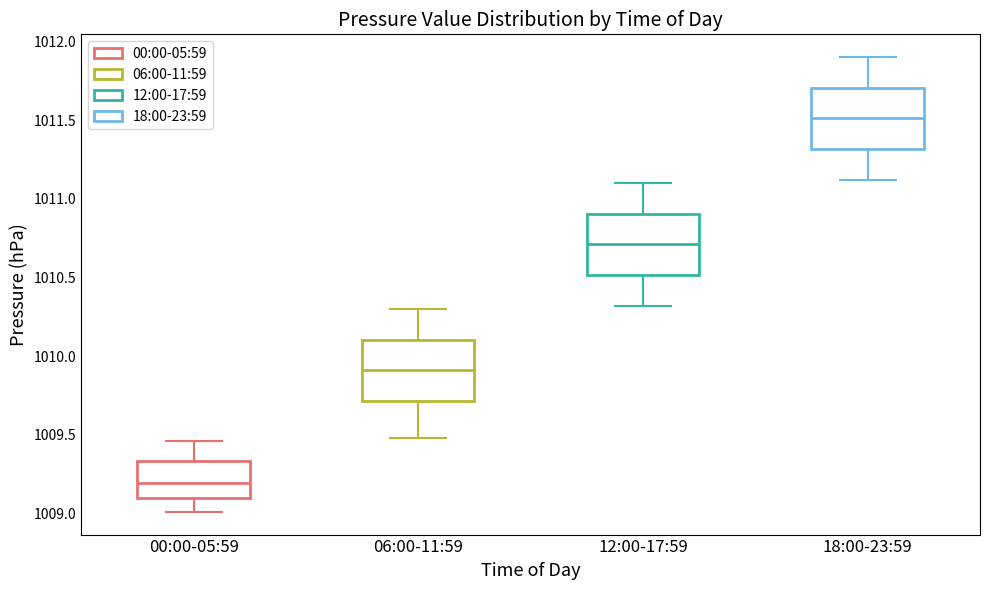

Which box's median line is the lowest?

00:00-05:59